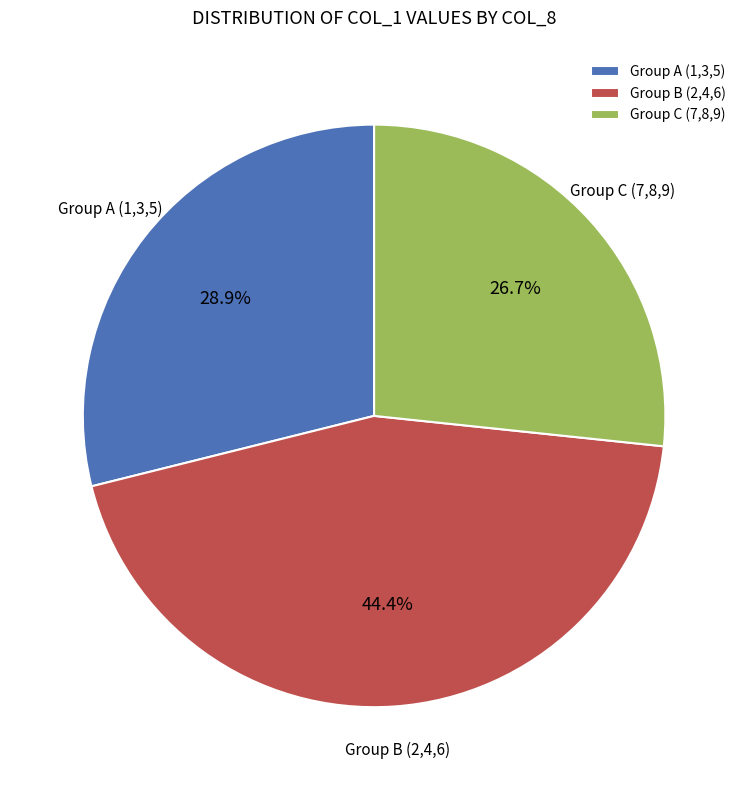

To the nearest percent, what is the average slice percentage?

33%